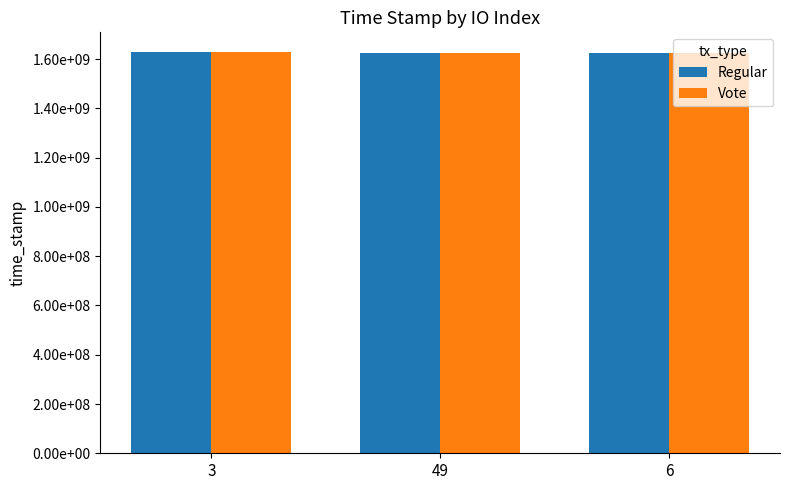

Between 49 and 6, which series saw the biggest shift?

Regular